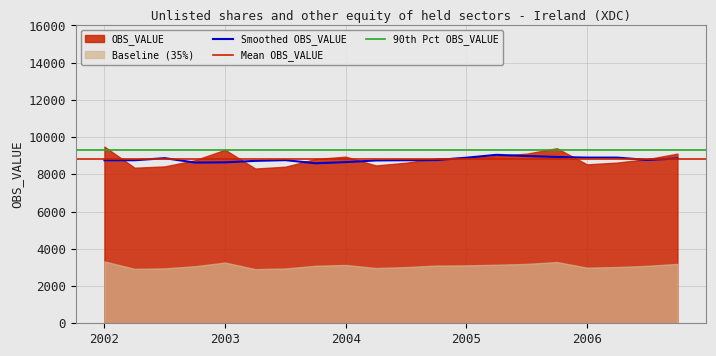

The value at 2005-Q4 is 9404. True or false?

True